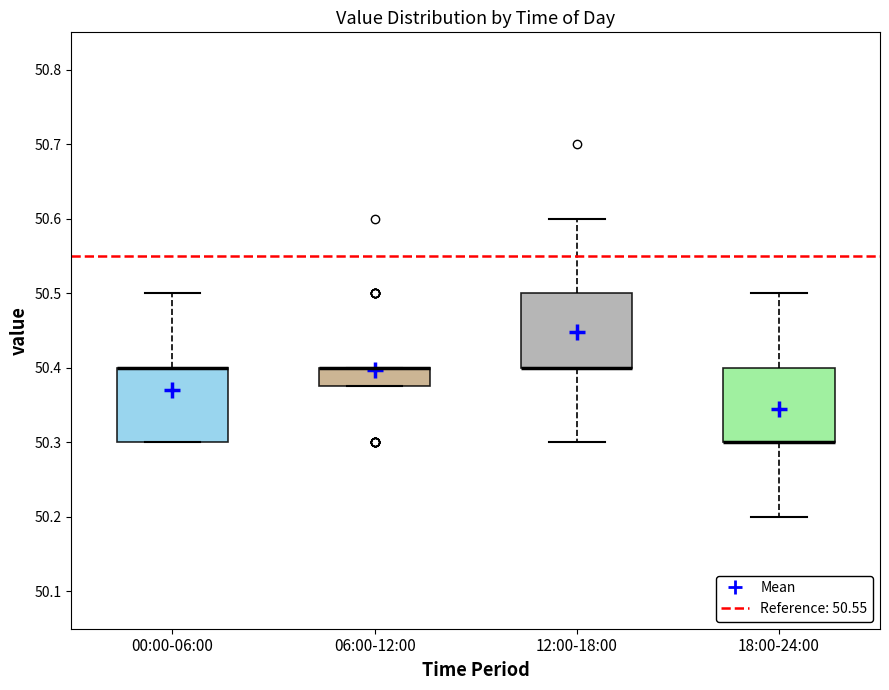

Reading left to right, read every box against the y-axis: the position of its median line, the range the box covers, and the ends of its whiskers. The values are not printed on the chart, so give them approximately, as read against the axis.

00:00-06:00: median 50.40 (drawn on the box's upper edge), box 50.30 to 50.40, whiskers 50.30 to 50.50
06:00-12:00: median 50.40 (drawn on the box's upper edge), box 50.38 to 50.40, whiskers 50.38 to 50.40
12:00-18:00: median 50.40 (drawn on the box's lower edge), box 50.40 to 50.50, whiskers 50.30 to 50.60
18:00-24:00: median 50.30 (drawn on the box's lower edge), box 50.30 to 50.40, whiskers 50.20 to 50.50